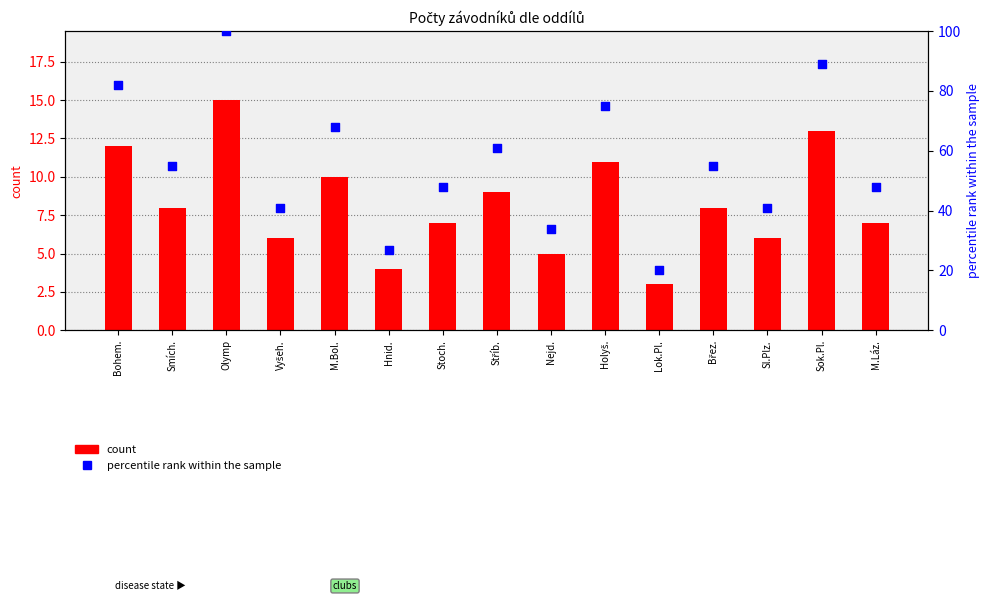

What is the total value across all series at M.Bol.?

78